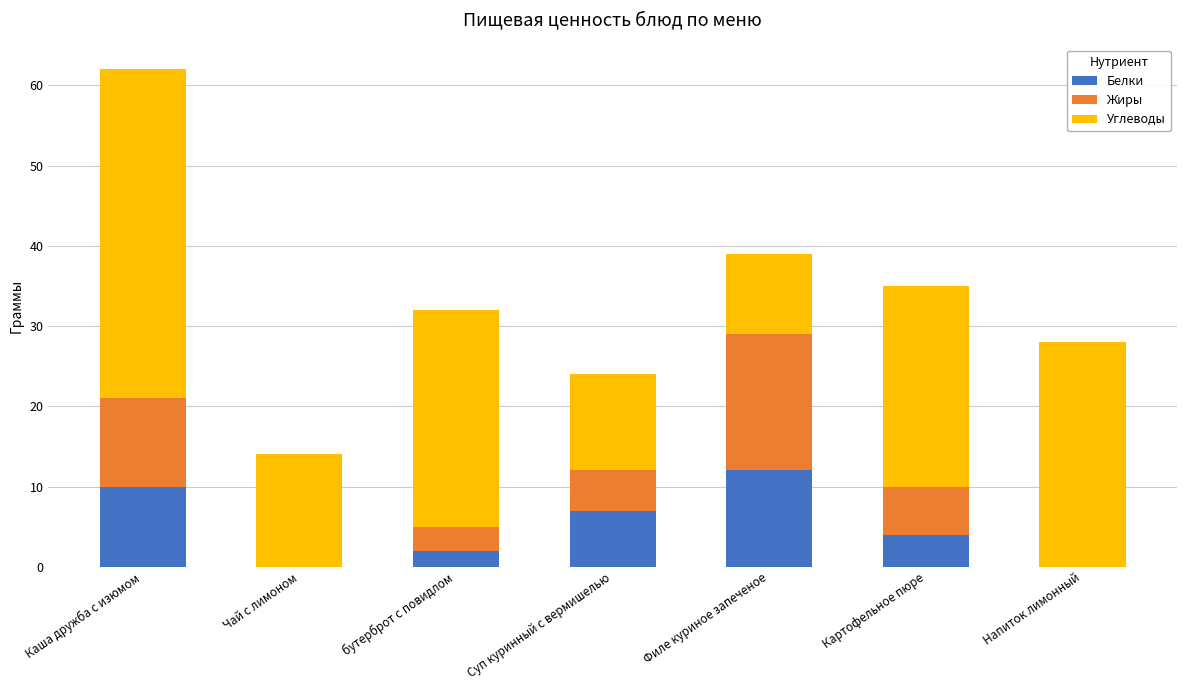

Does the chart contain stacked bars?

Yes